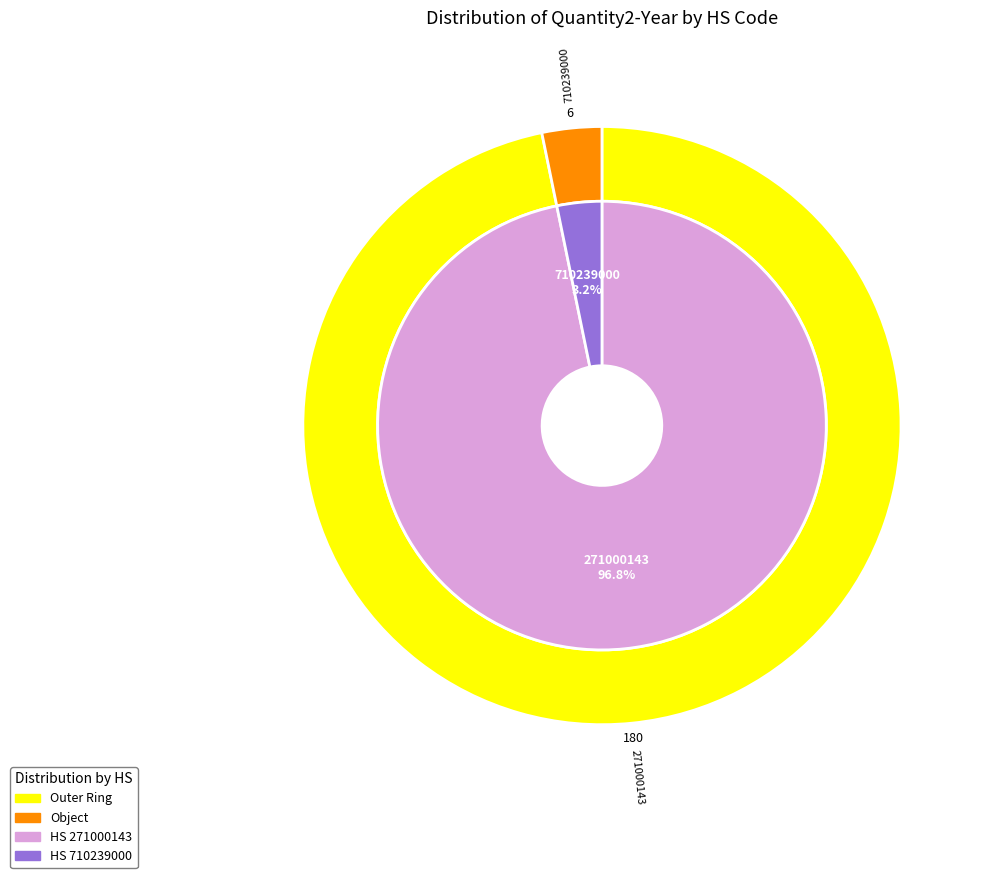

To the nearest percent, what is the difference between the 710239000 and 271000143 slice percentages?

94%